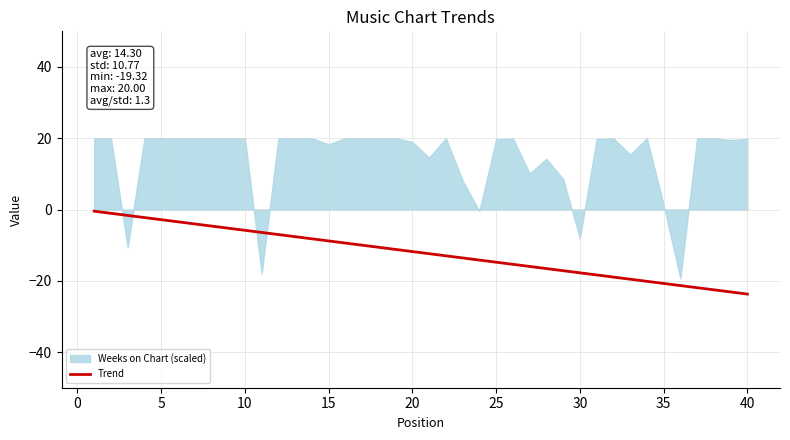

What is the smallest value displayed?

-23.7